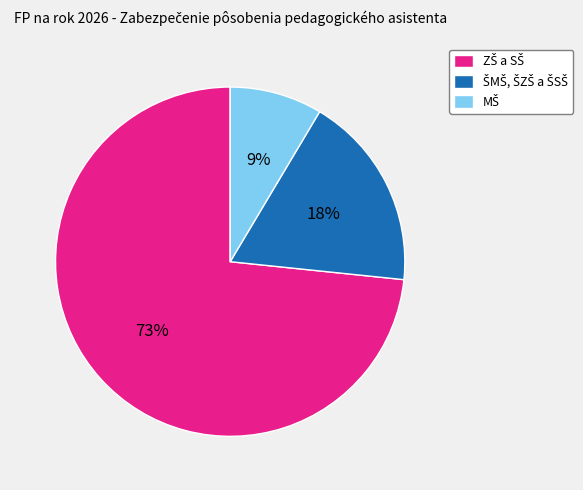

Is there a majority slice in this chart?

Yes